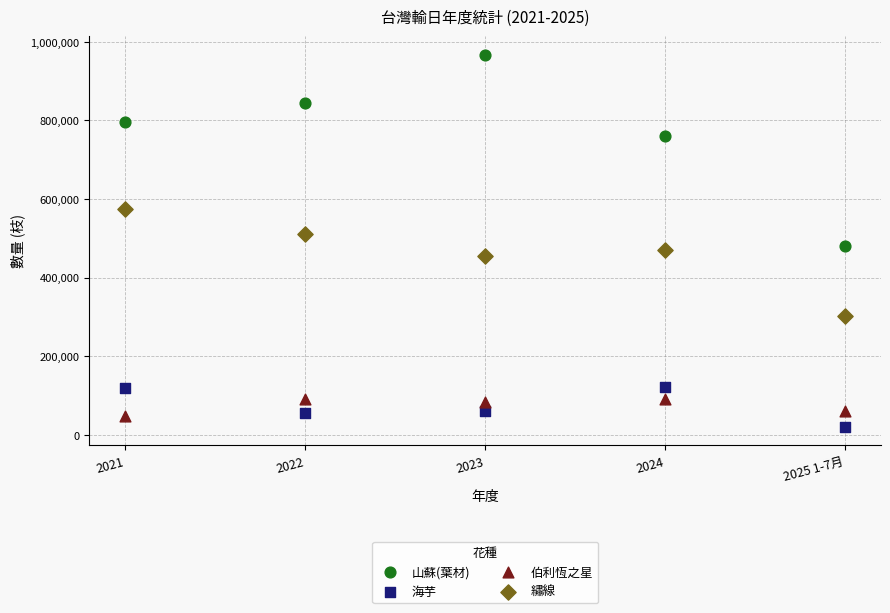

Which series has the largest Y range (max minus min)?

山蘇(葉材)